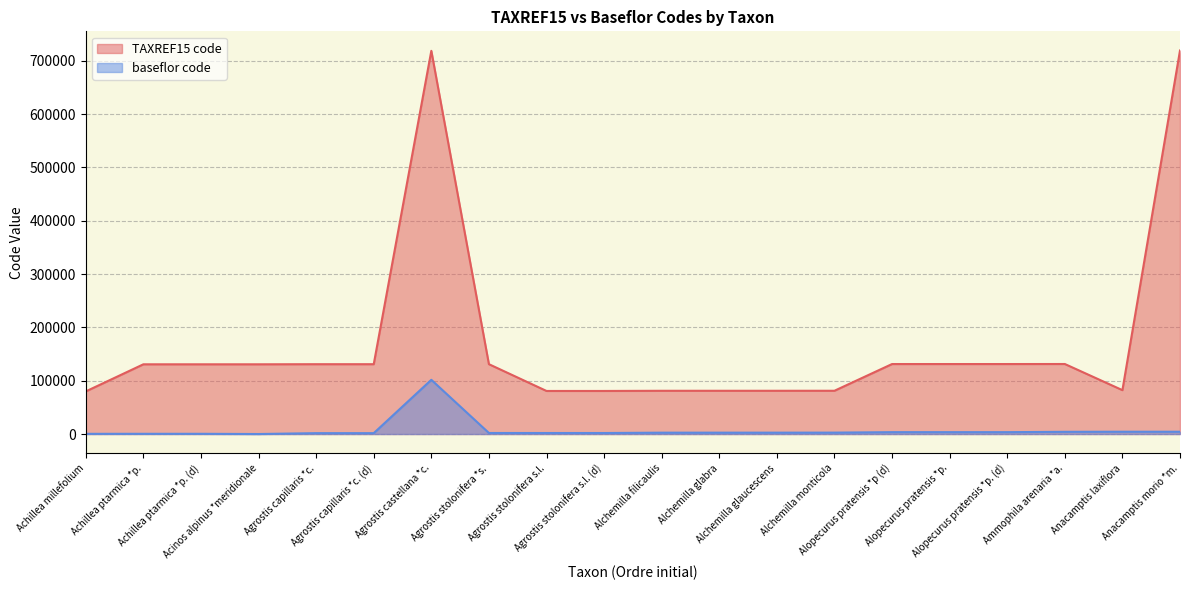

What is the label of the 3rd point from the left?

Achillea ptarmica *p. (d)